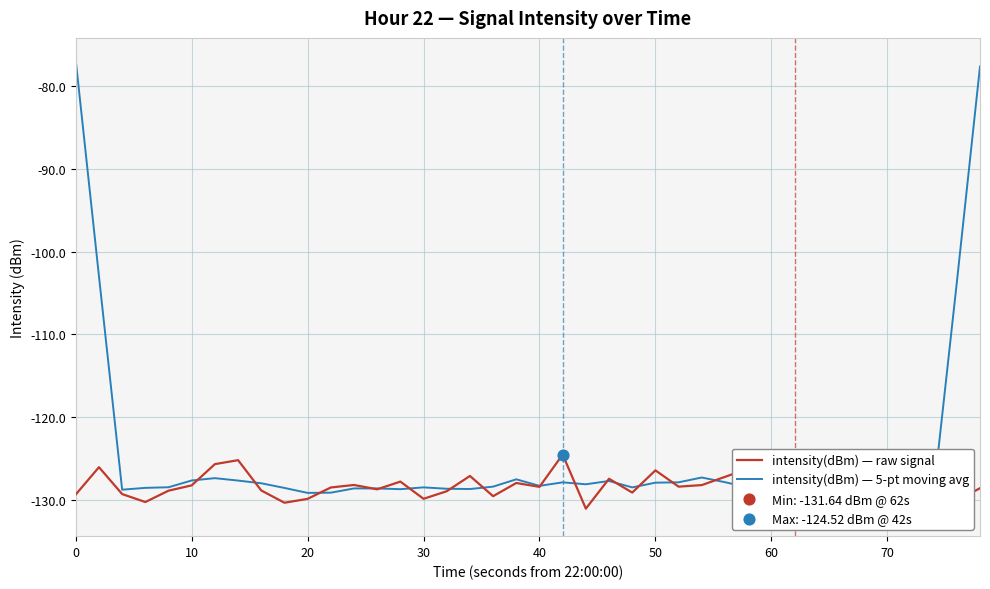

Which series reaches the maximum Y coordinate?

intensity(dBm) — 5-pt moving avg